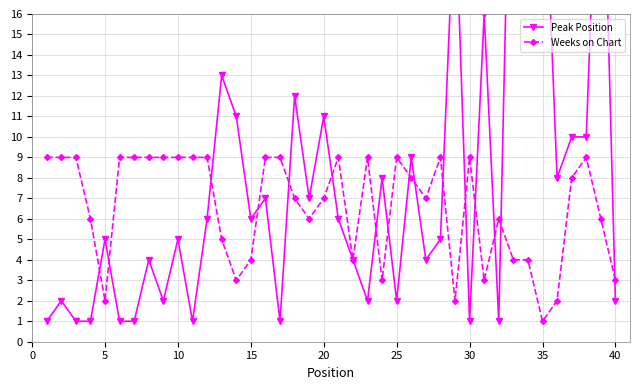

What is the value of the Peak Position point at the 13th from the left?

13